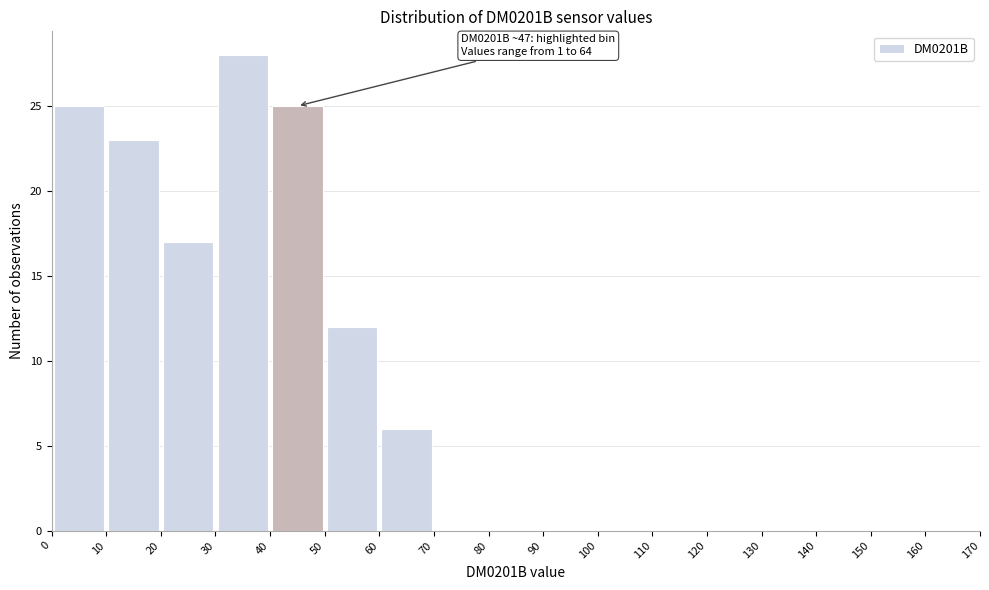

Which range on the x-axis has the tallest bar?

30 to 40